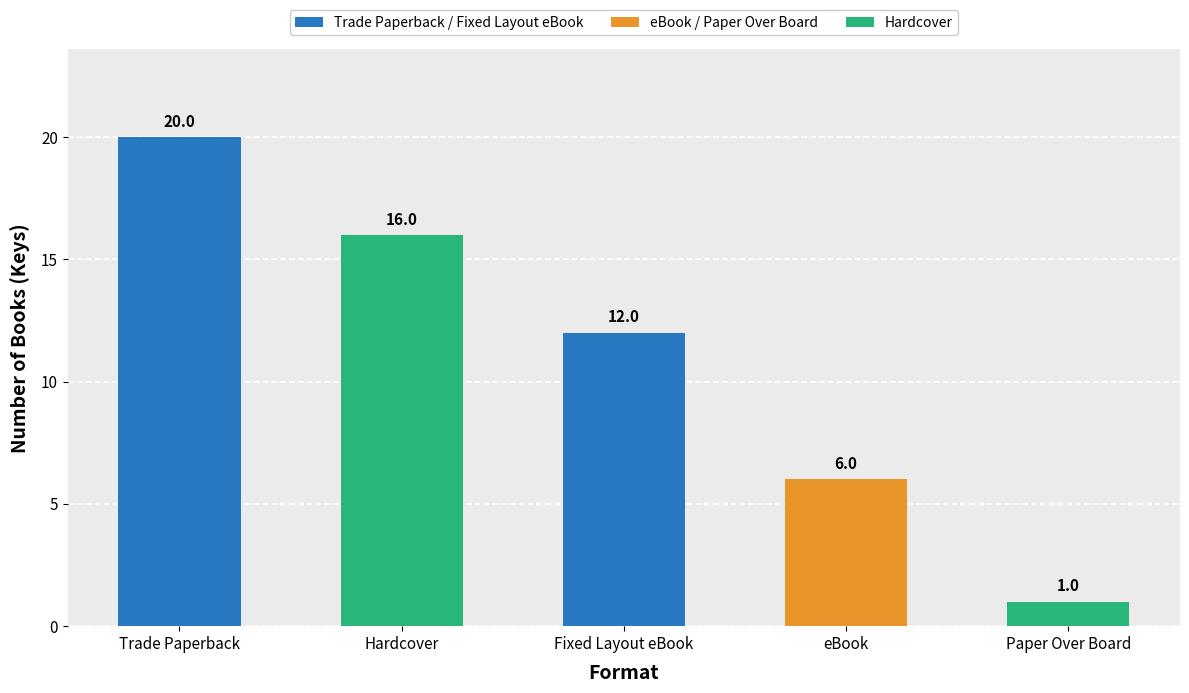

Reading left to right, extract all data points from this chart.

Trade Paperback=20	Hardcover=16	Fixed Layout eBook=12	eBook=6	Paper Over Board=1